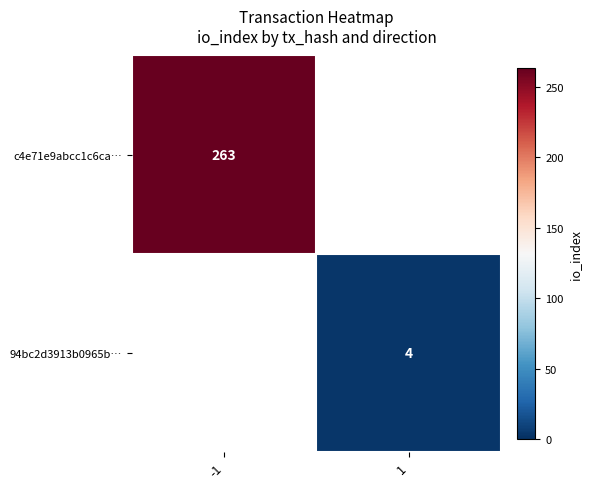

Is it true that 94bc2d3913b0965b… equals 4 at 1?

True